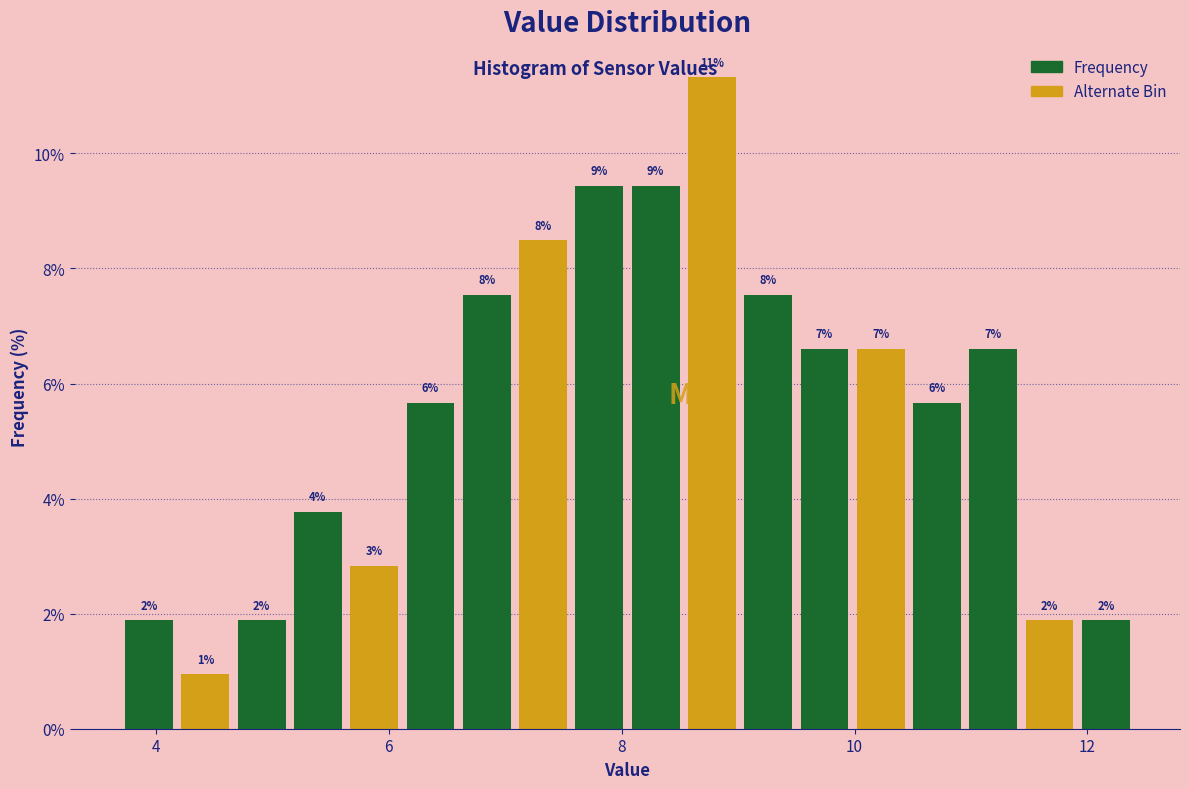

Read against the x-axis, roughly where is the centre of the tallest bar?

8.8